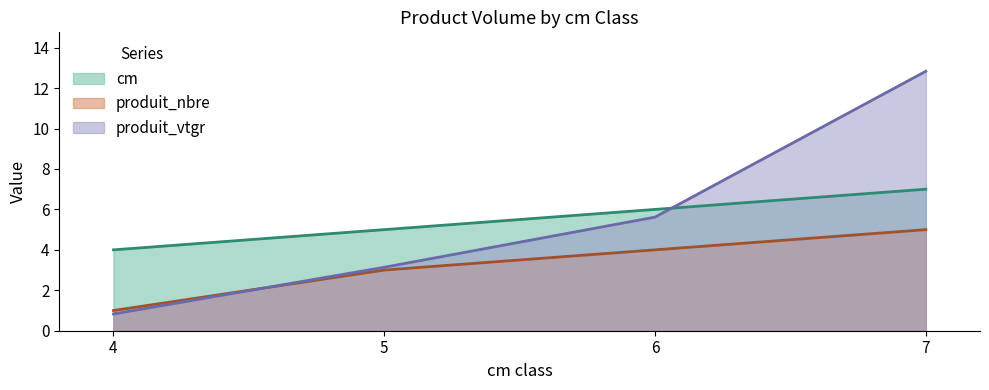

List the labels in order of cm value, smallest first.

4, 5, 6, 7